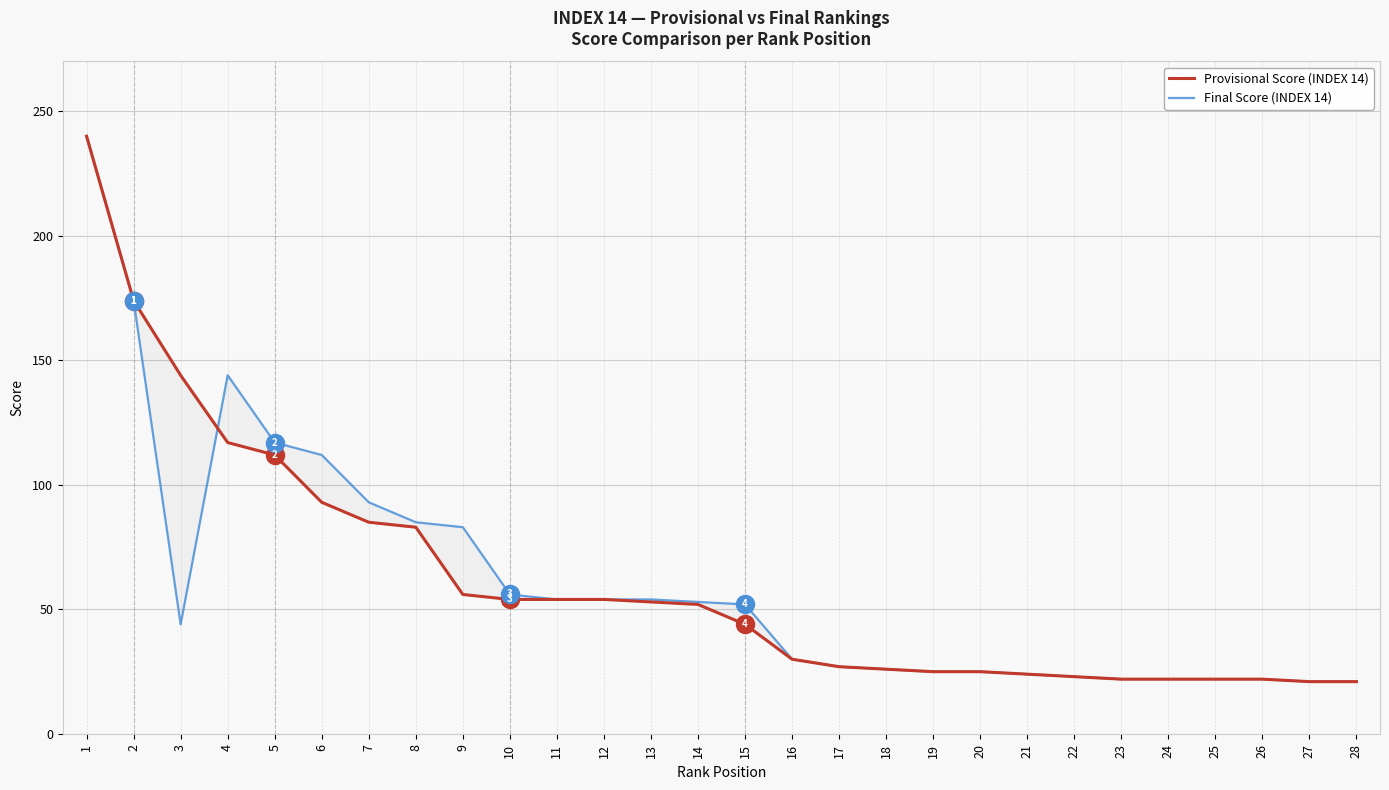

Between which two adjacent categories do Provisional Score (INDEX 14) and Final Score (INDEX 14) first intersect?

3 and 4